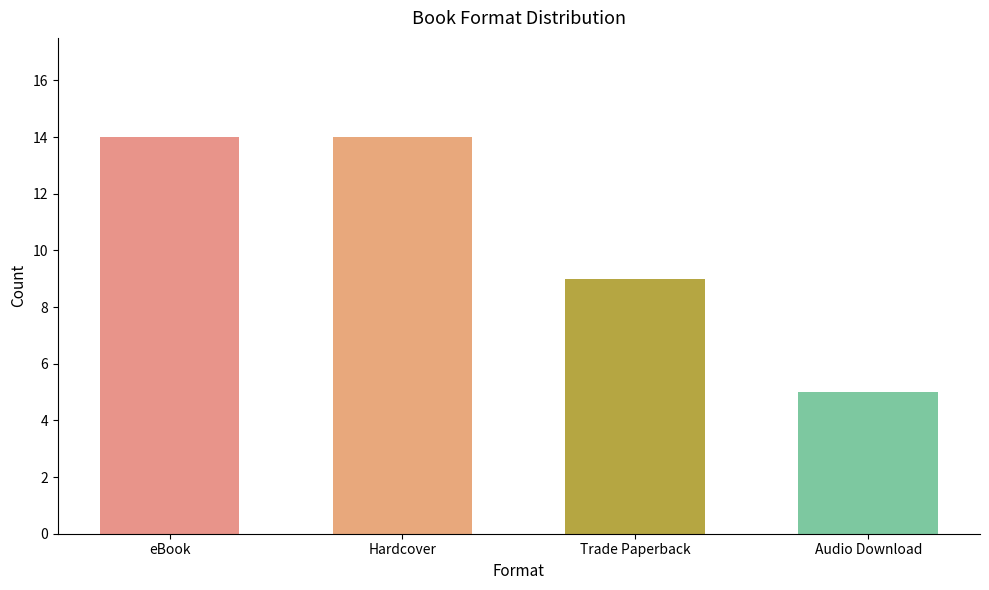

What is the label of the 1st bar from the left?

eBook